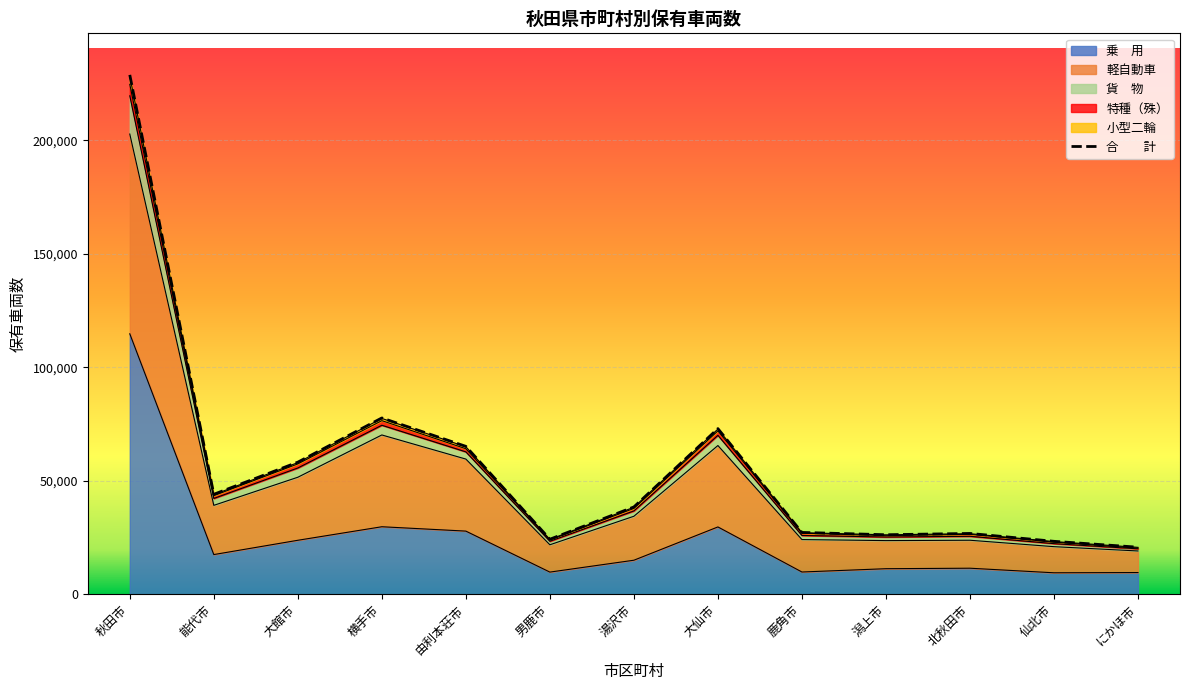

At which label is the value closest to 124831?

横手市